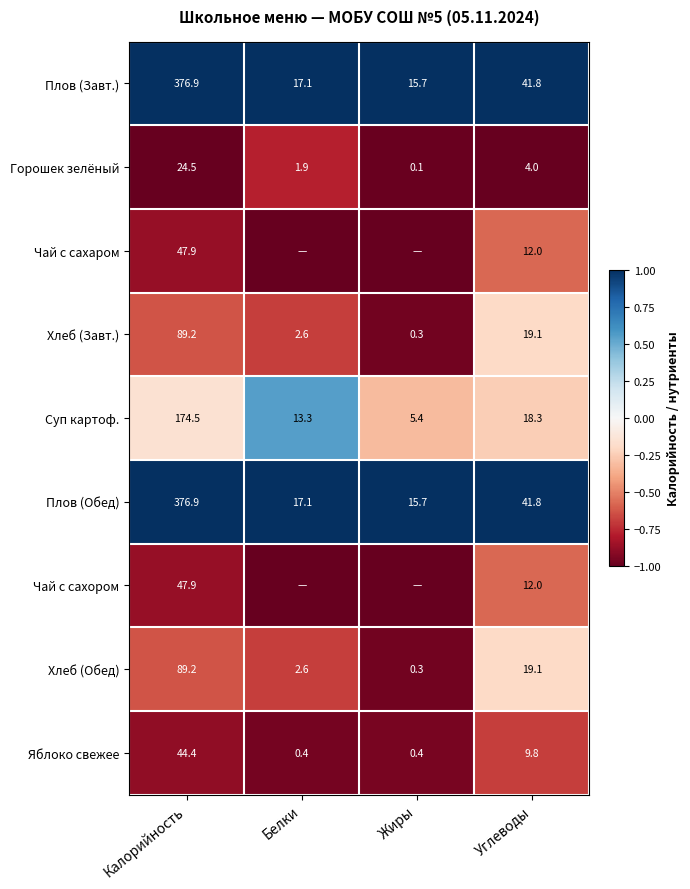

What is the average value of the Хлеб (Завт.) series?

27.8